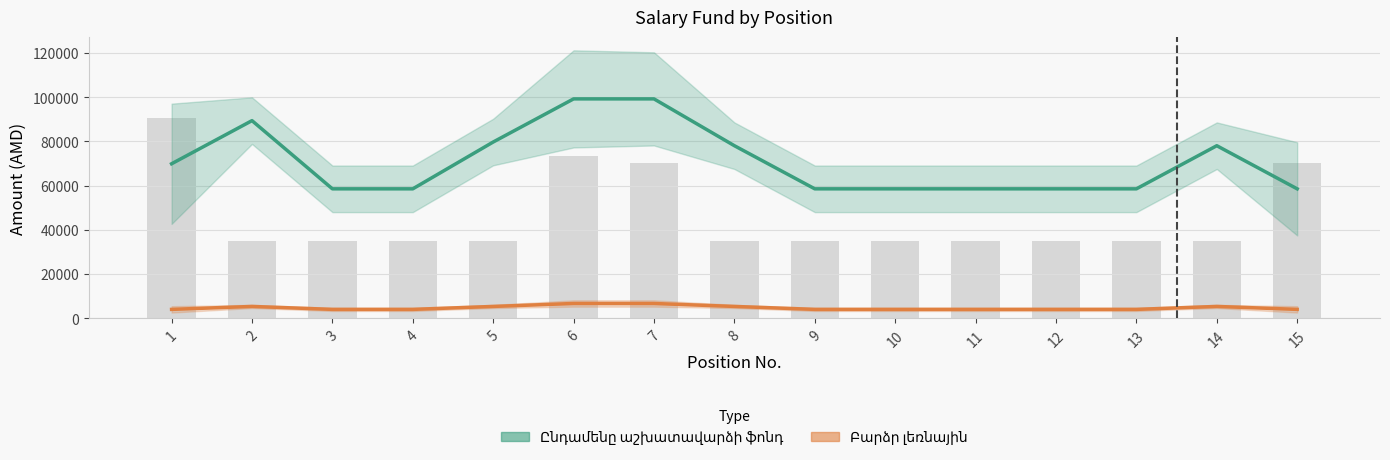

The value of Բարձր լեռնային at 5 is 3585.9. True or false?

False